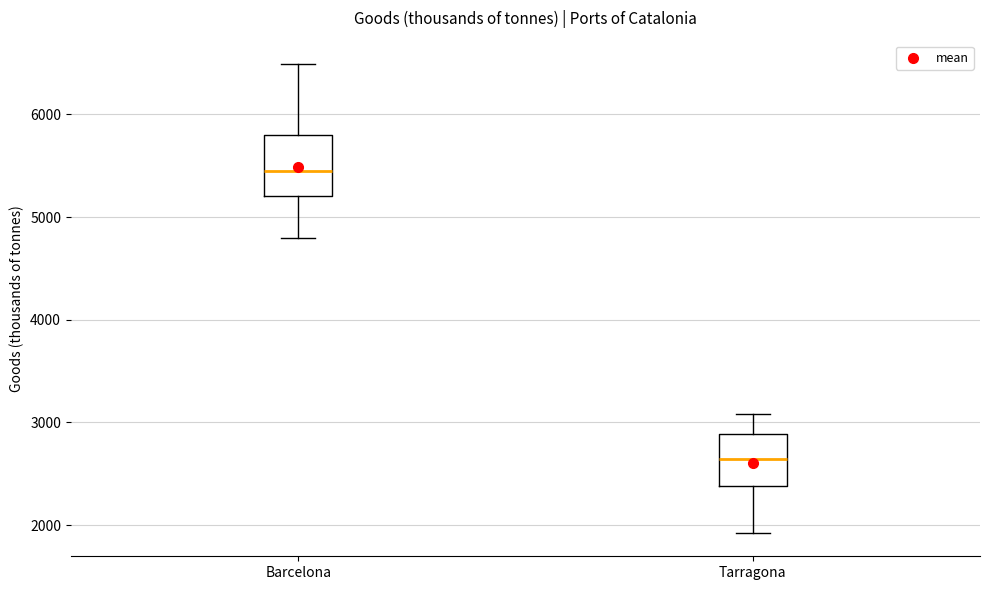

Which box has the highest median line?

Barcelona